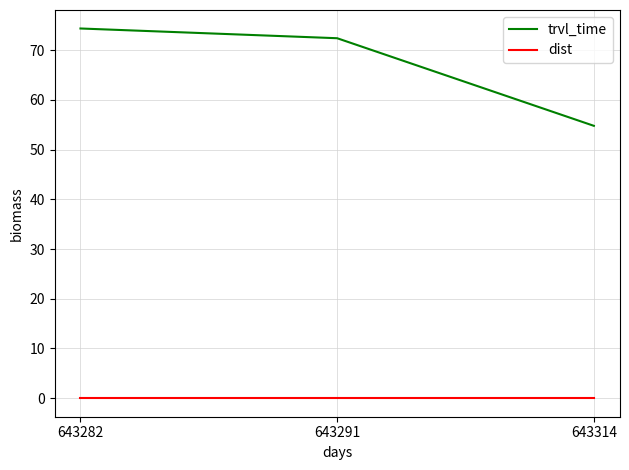

The trvl_time series shows 89.5 at 643314. True or false?

False